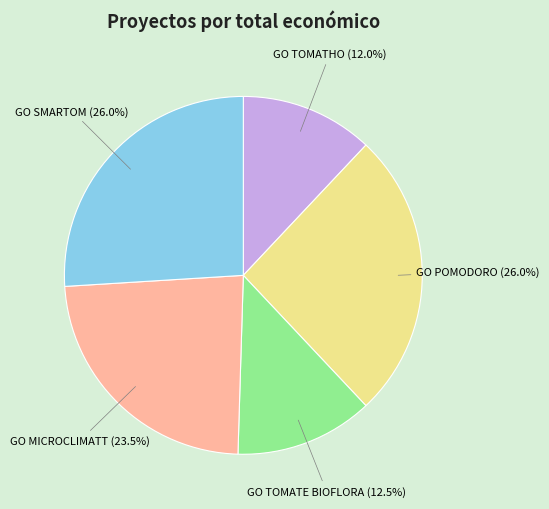

To the nearest percent, what percentage of the pie is GO TOMATHO?

12%